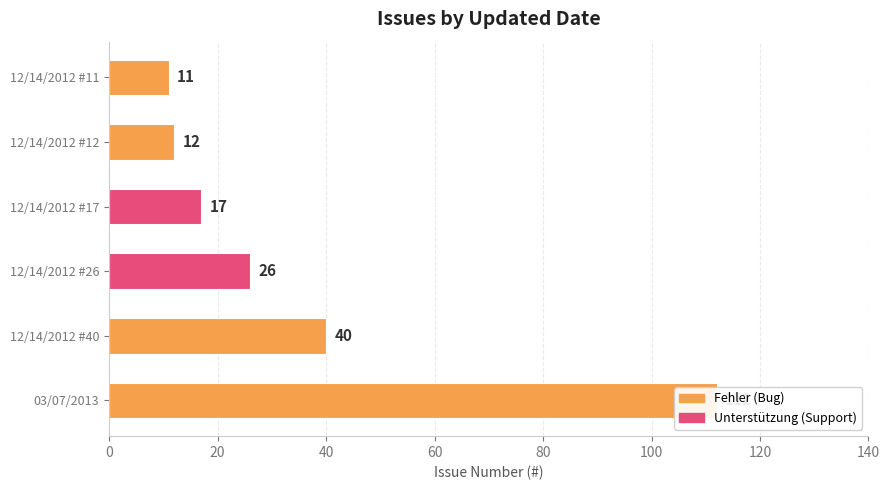

How many categories are shown in the chart?

6